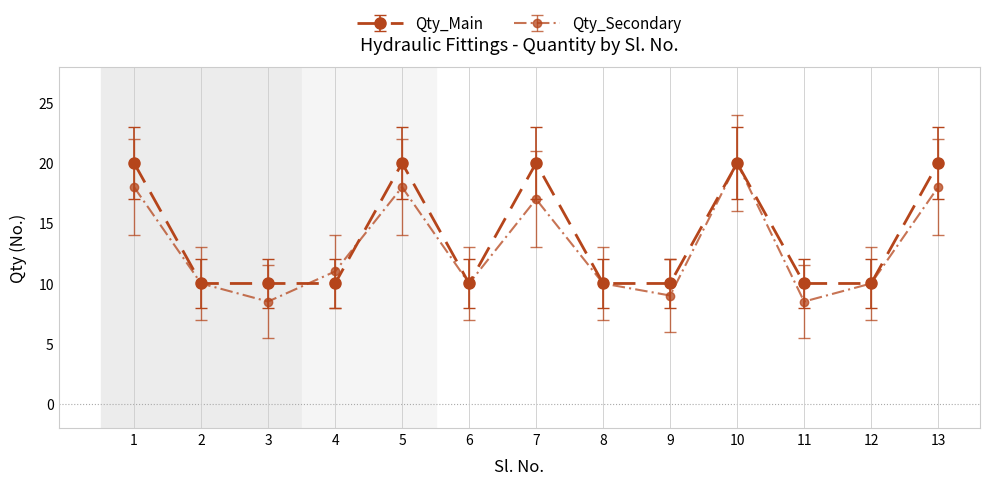

How many distinct data groups are displayed?

2